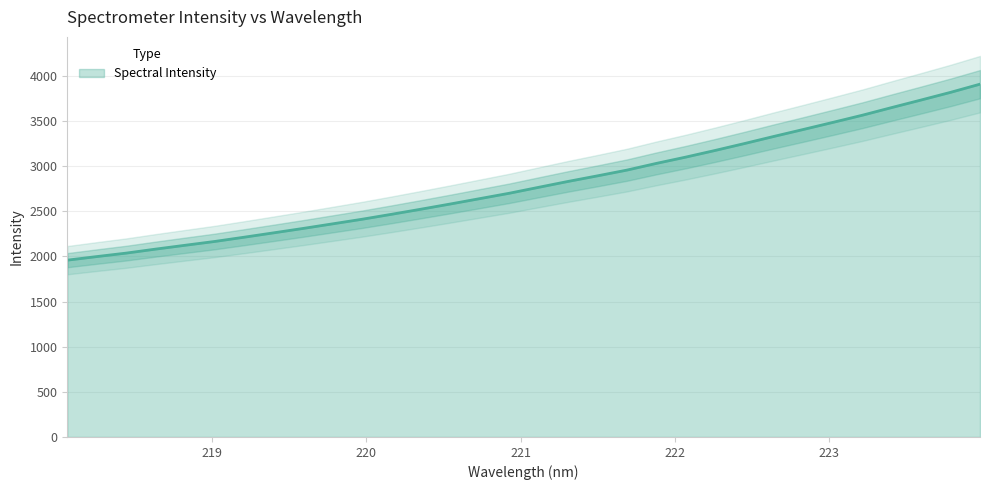

What is the ratio of the value at 223.9802 to the value at 218.0596?

2.0